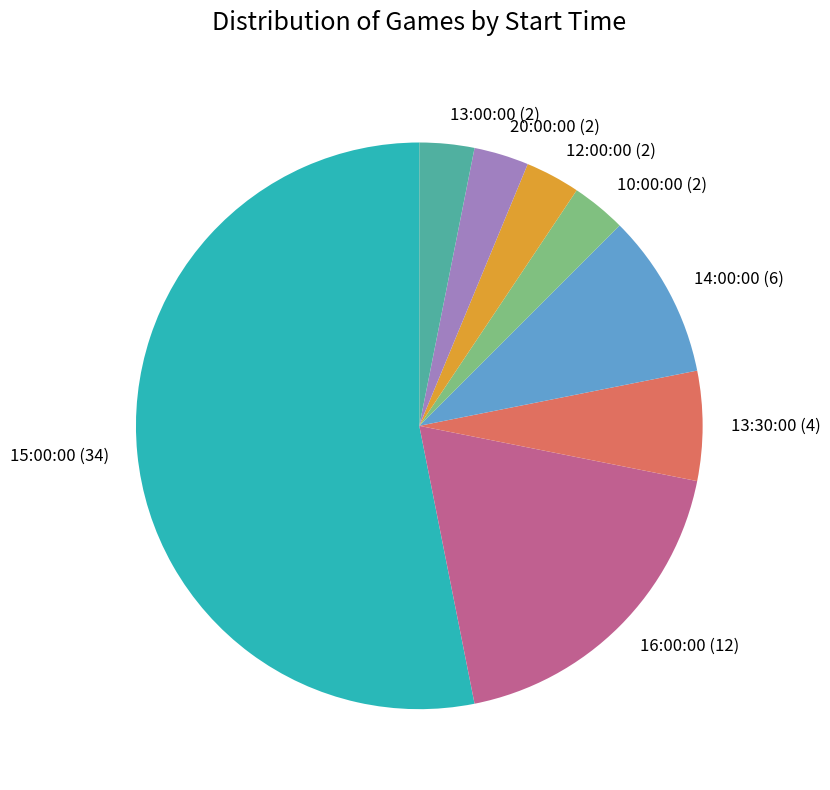

Is the sum of 16:00:00 (12) and 14:00:00 (6) greater than half?

No